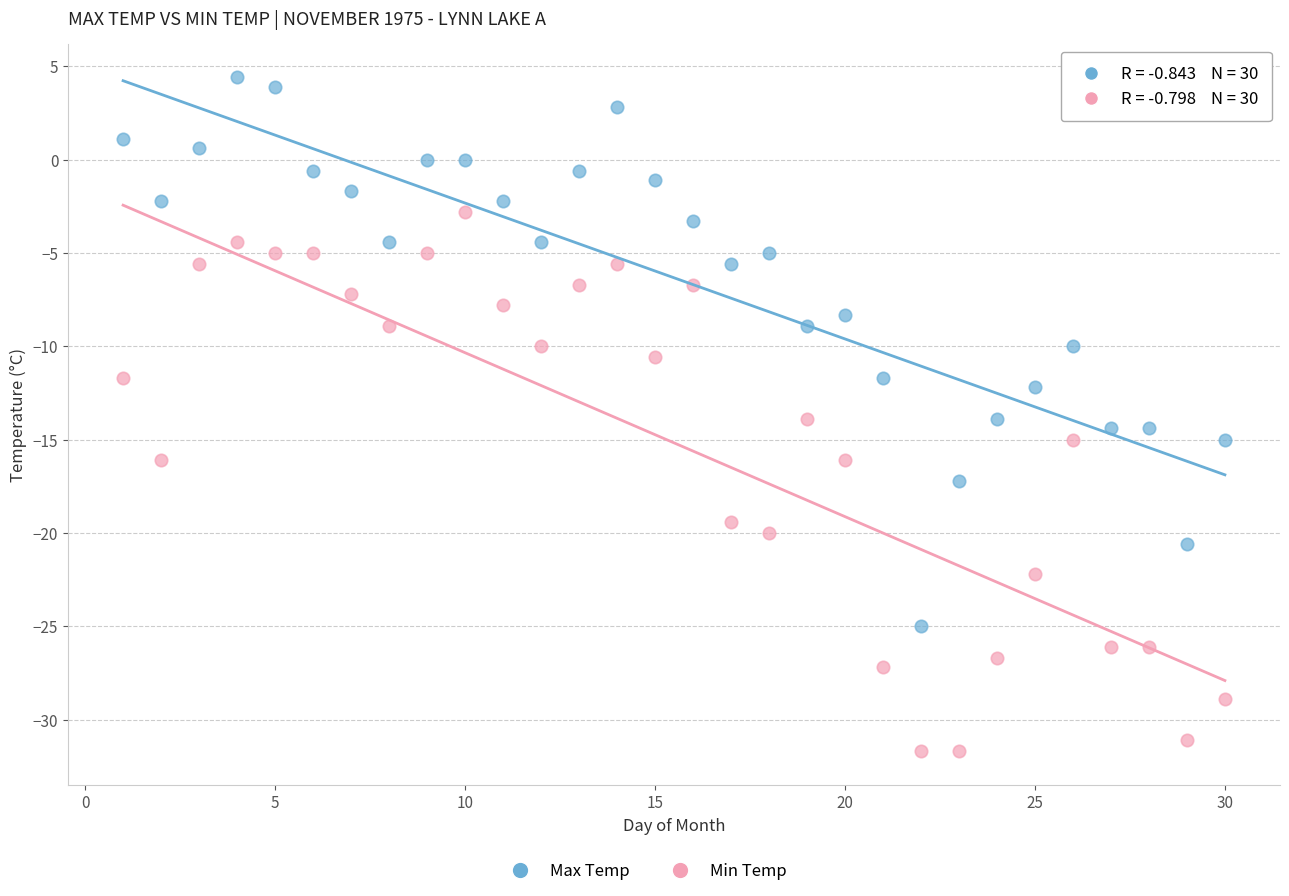

What is the X range (max minus min) for the scatter plot?

29.0